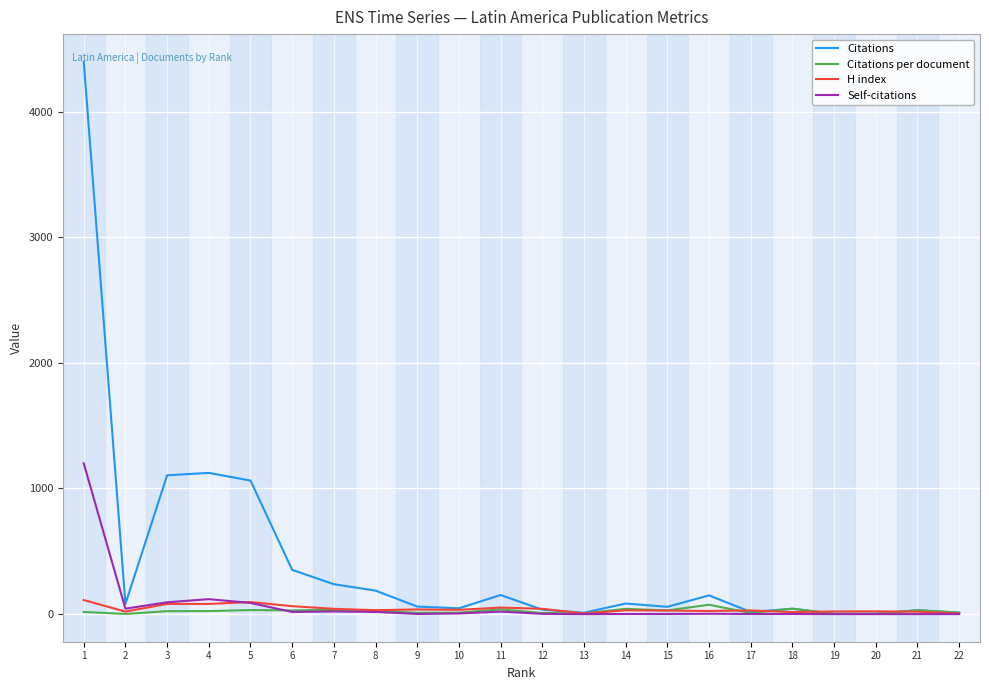

Which series has the largest total across all categories?

Citations